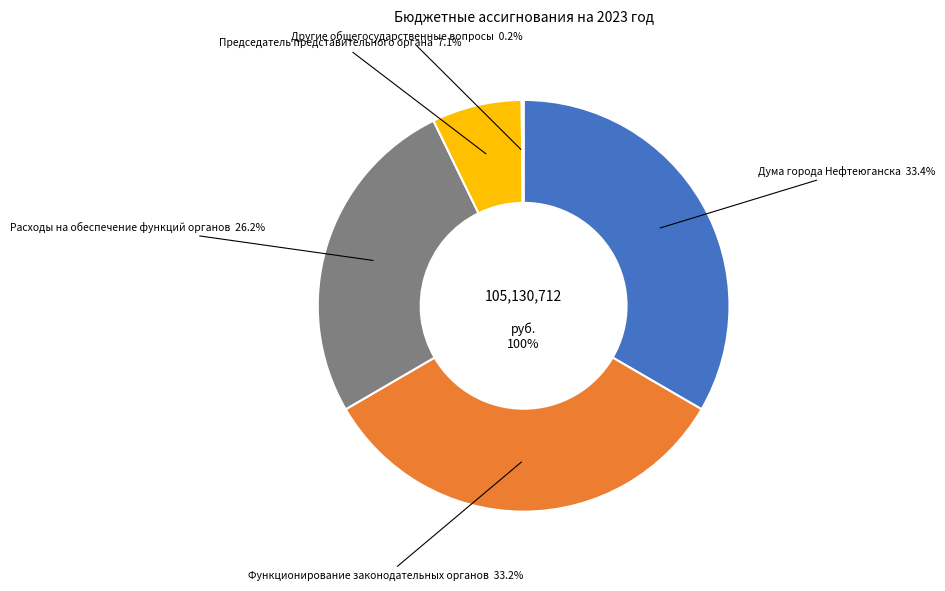

Which category has the biggest portion of the pie?

Дума города Нефтеюганска